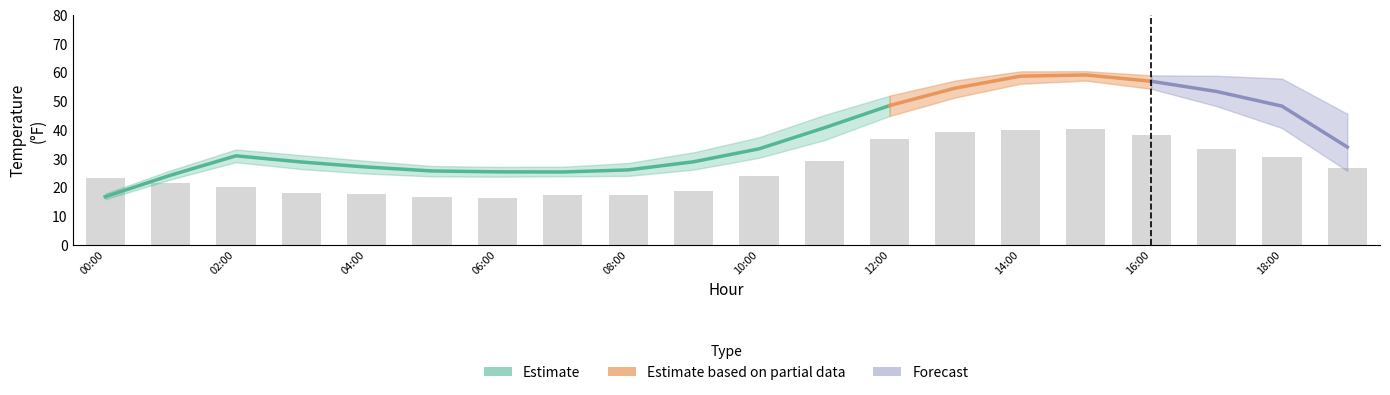

The AirT_Min series shows 12.7 at 8. True or false?

False